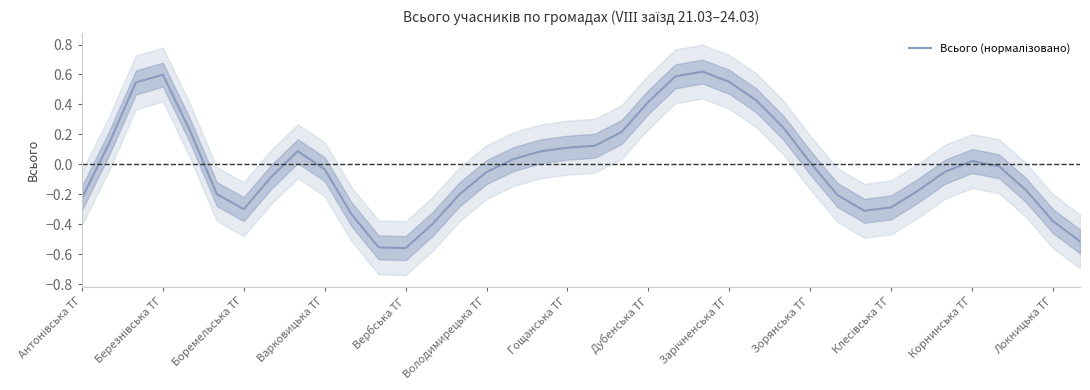

What is the change in value from 16 to 31?

-0.2